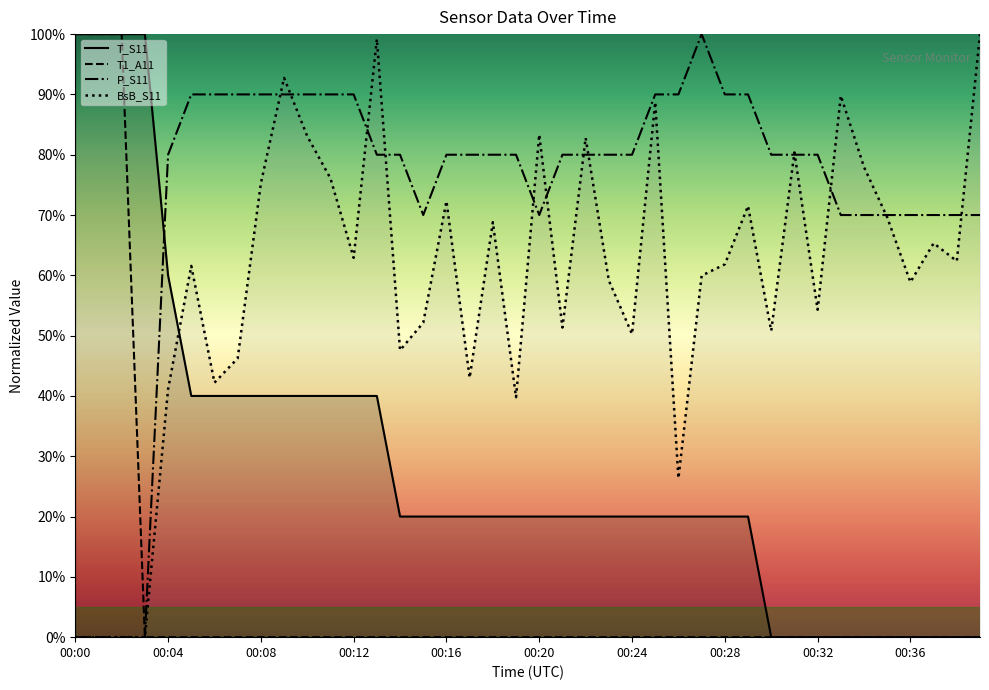

How many values in the P_S11 series exceed 0?

36